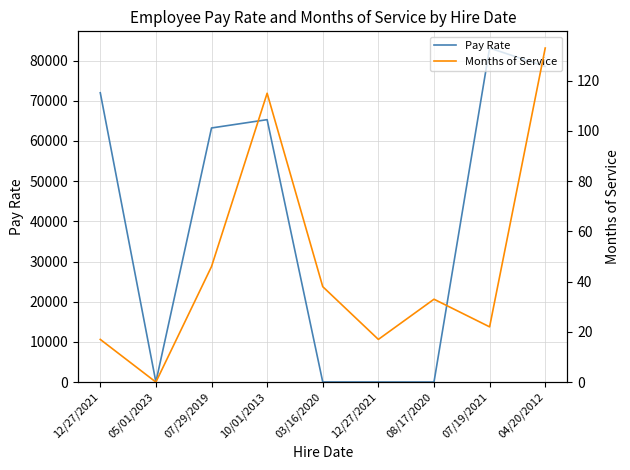

How many values in the Pay Rate series are below 63240?

4